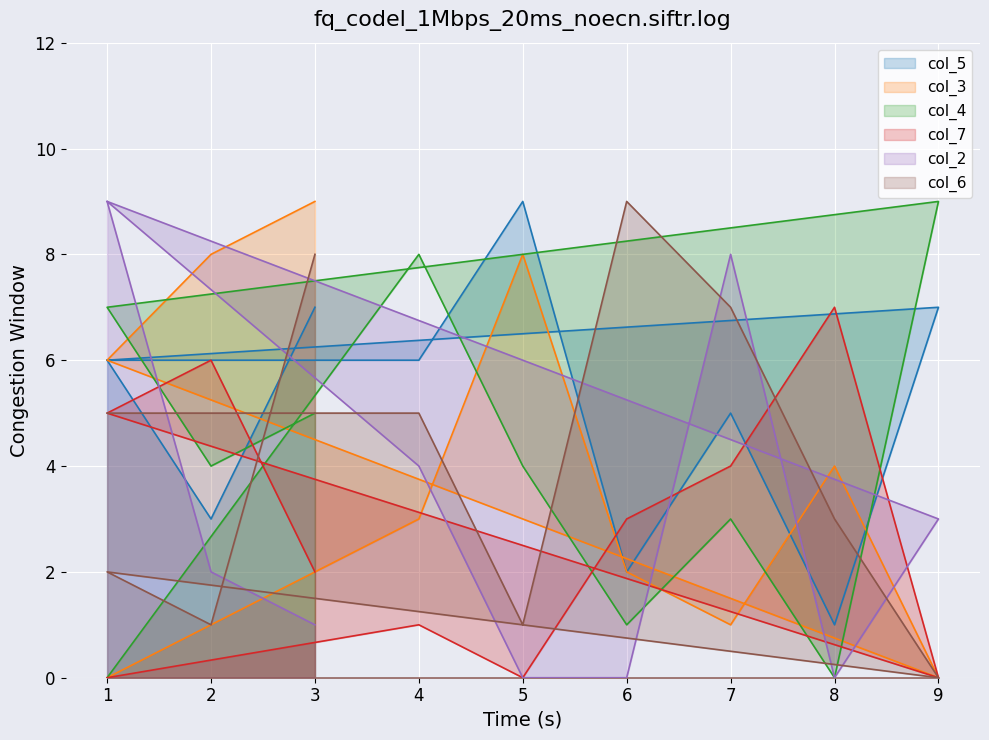

What is the total value across all series at 7?

28